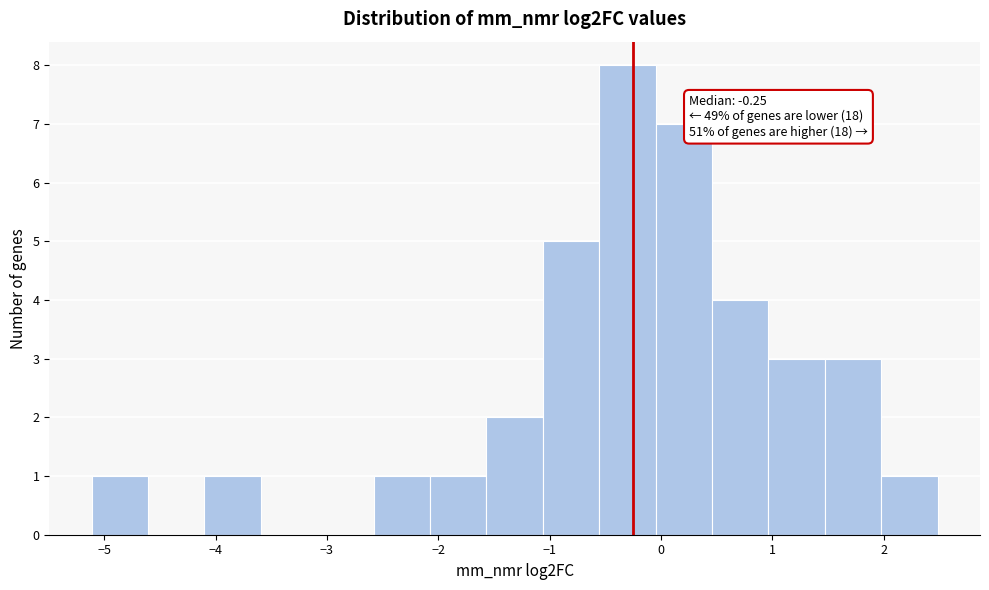

Over which range of the x-axis is the bar tallest?

-0.6 to 0.0